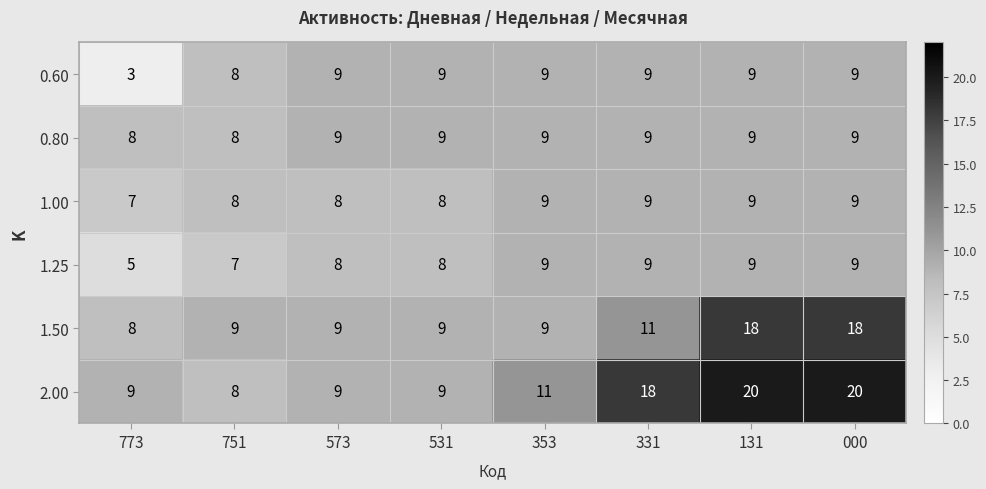

At how many categories does at least one series exceed 16?

3